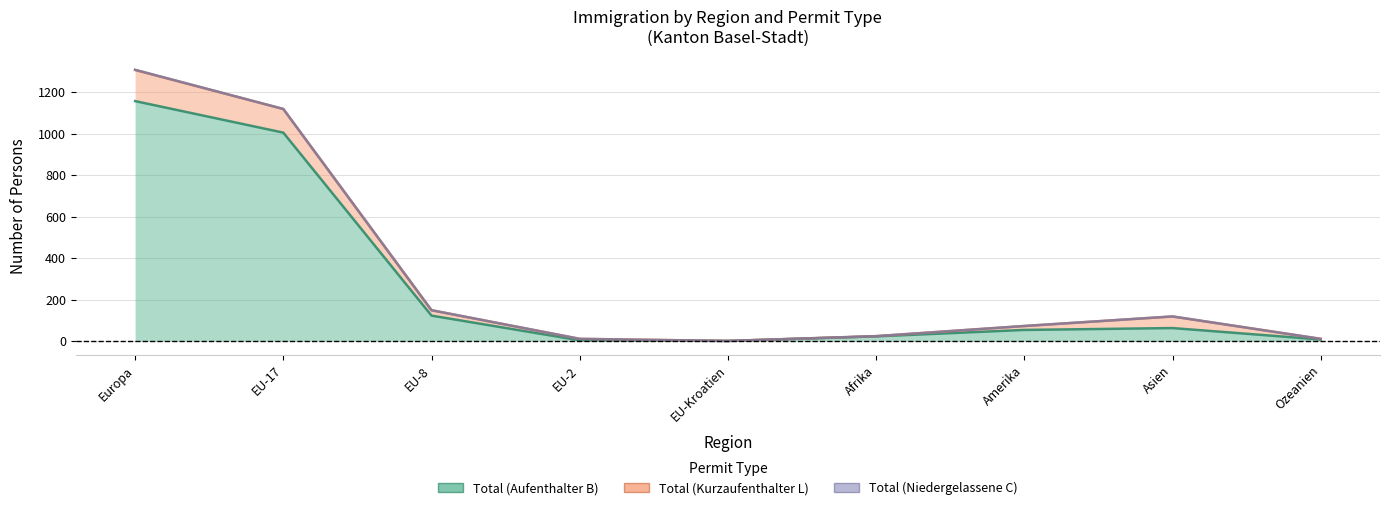

What are all the series names shown in the legend?

Total (Aufenthalter B), Total (Kurzaufenthalter L), Total (Niedergelassene C)